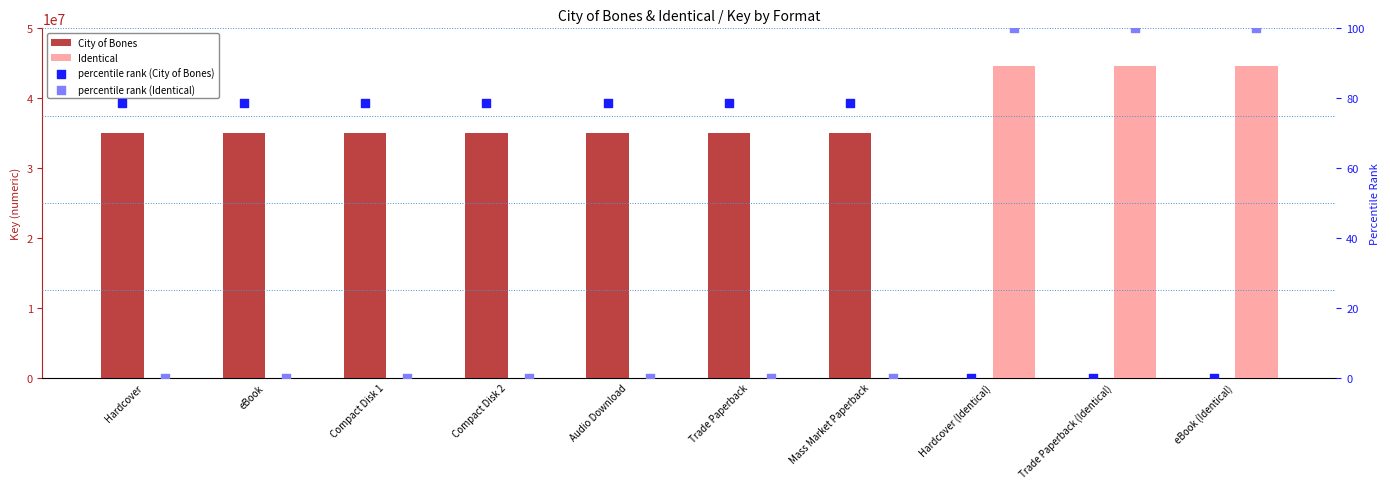

Which series has the largest total across all categories?

City of Bones